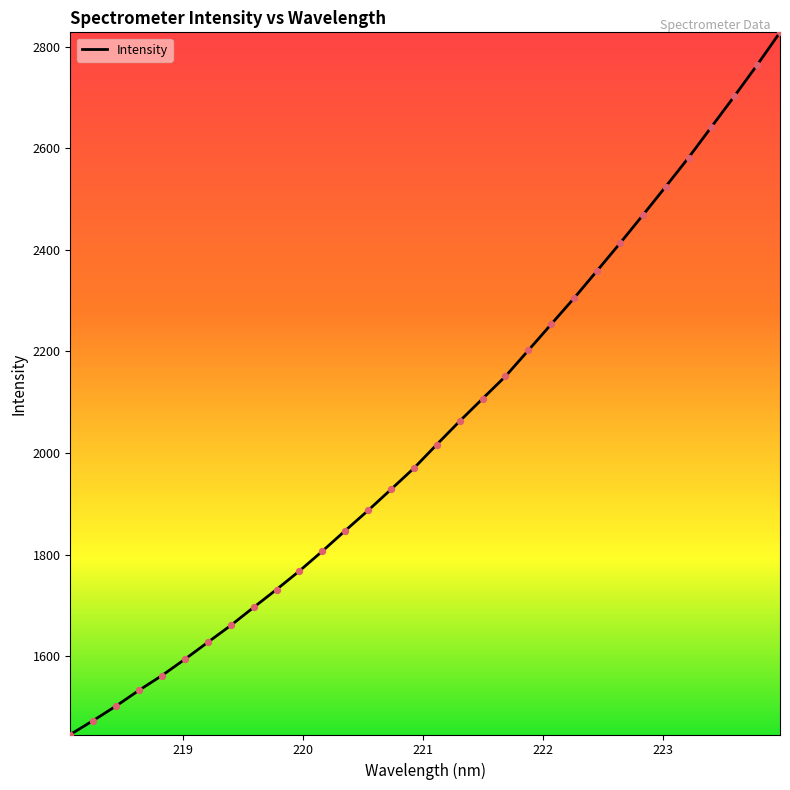

What is the maximum value shown in the chart?

2828.0